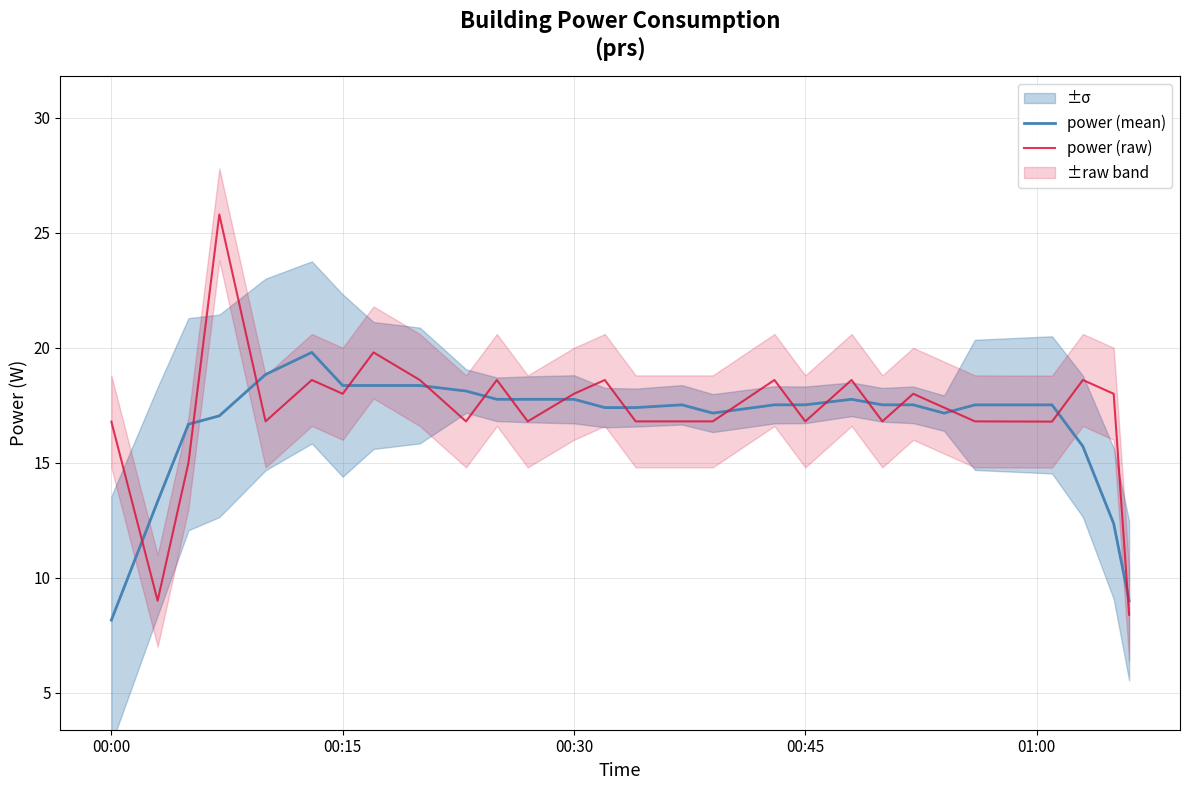

In power (raw), how many points are higher than both neighbors (excluding endpoints)?

9